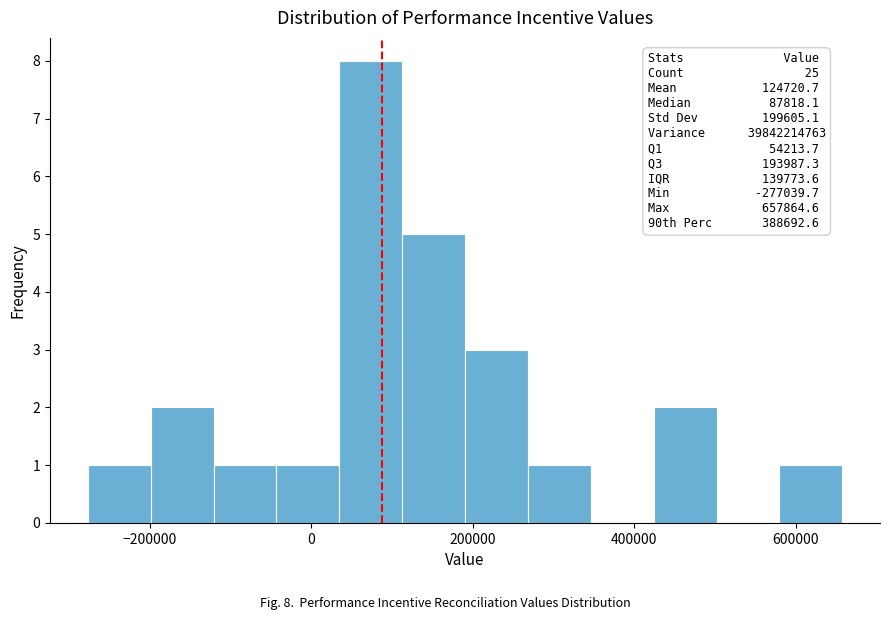

Read against the x-axis, roughly where is the centre of the tallest bar?

80000